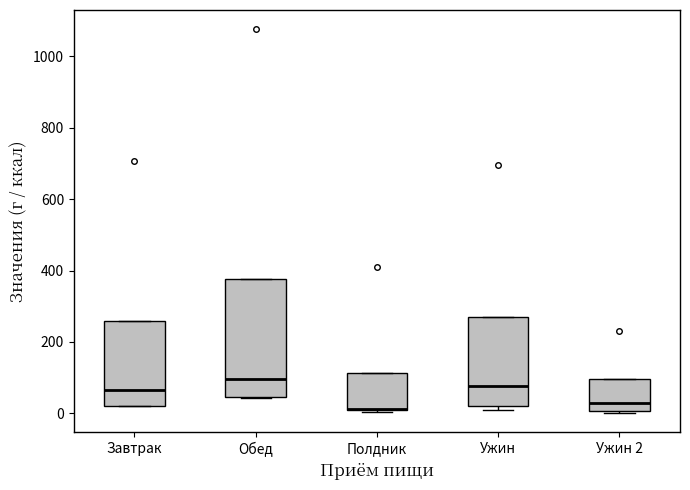

Reading left to right, transcribe this box plot: for each box, give where its median line is, the range the box spans, and where its two whiskers end, as read against the y-axis. The values are not printed on the chart, so give them approximately, as read against the axis.

Завтрак: median 60, box 20 to 260, whiskers 20 to 260
Обед: median 100, box 40 to 380, whiskers 40 to 380
Полдник: median 20 (drawn on the box's lower edge), box 0 to 120, whiskers 0 to 120
Ужин: median 80, box 20 to 260, whiskers 20 (just below the box's lower edge) to 260
Ужин 2: median 20, box 0 to 100, whiskers 0 to 100